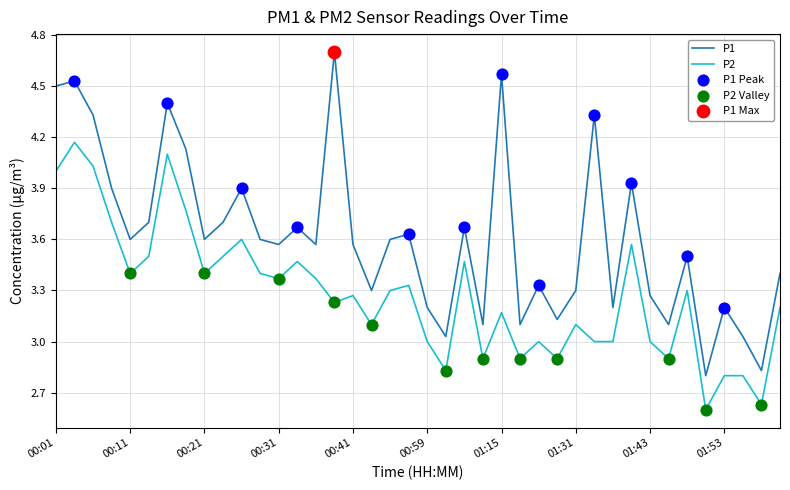

True or false: P1 and P2 intersect in this chart.

False